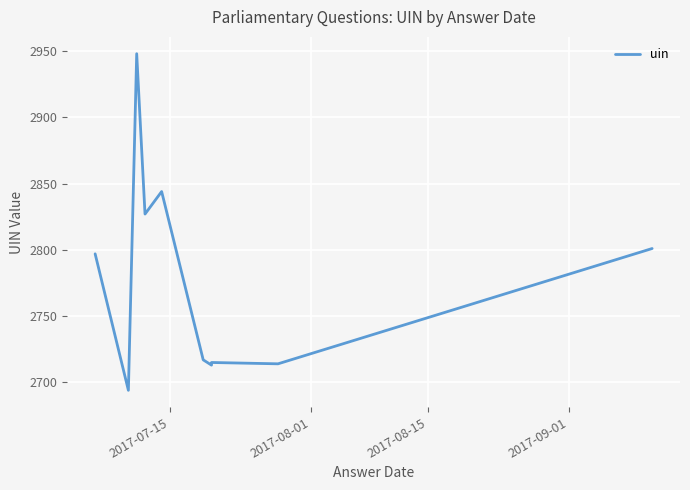

Reading left to right, list all the values displayed in this chart.

2797	2694	2948	2827	2844	2717	2713	2715	2714	2801